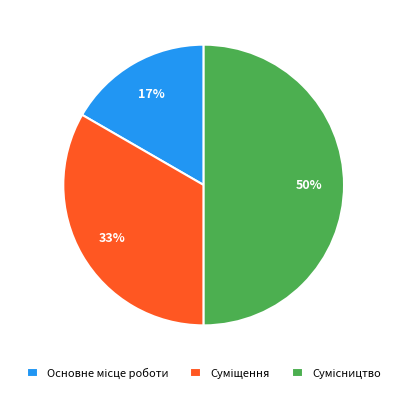

To the nearest percent, what is the average slice percentage?

33%